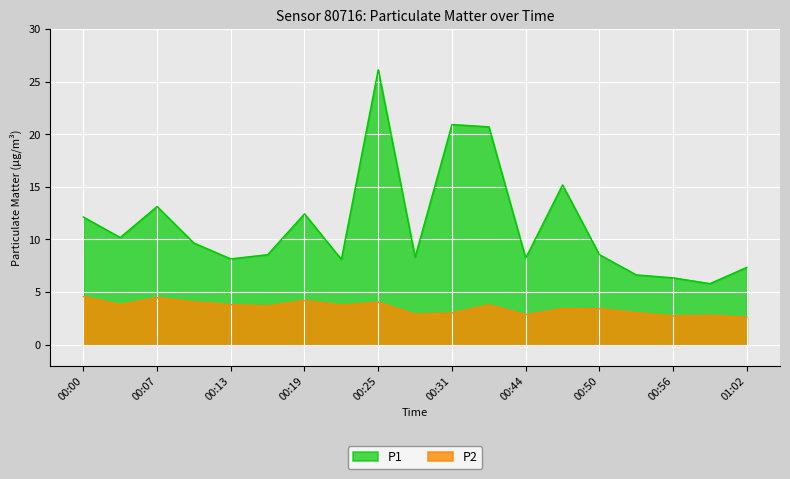

What is the difference between the second highest and second lowest values in the P2 series?

1.7